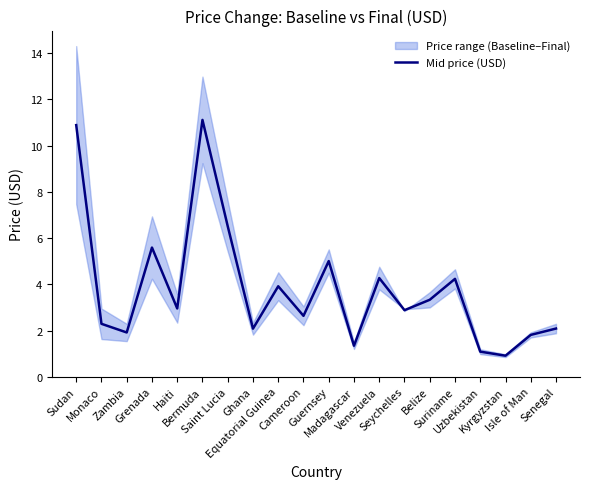

What position from the left is Isle of Man?

19